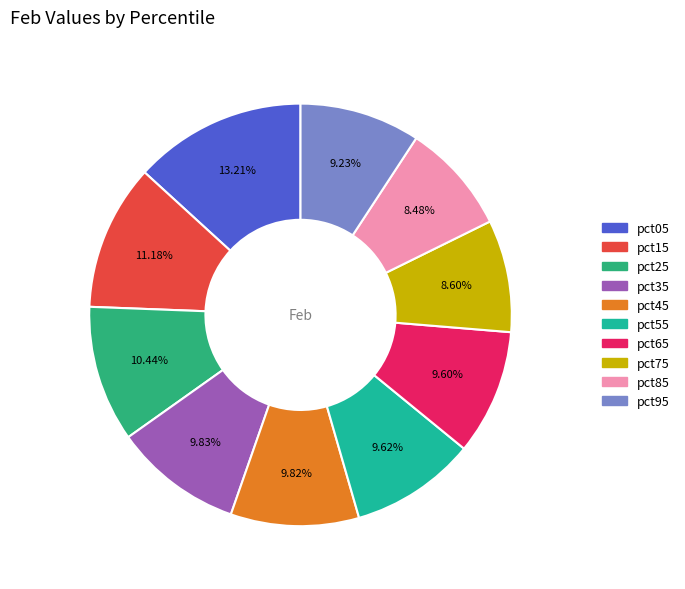

Count the number of slices in the pie.

10